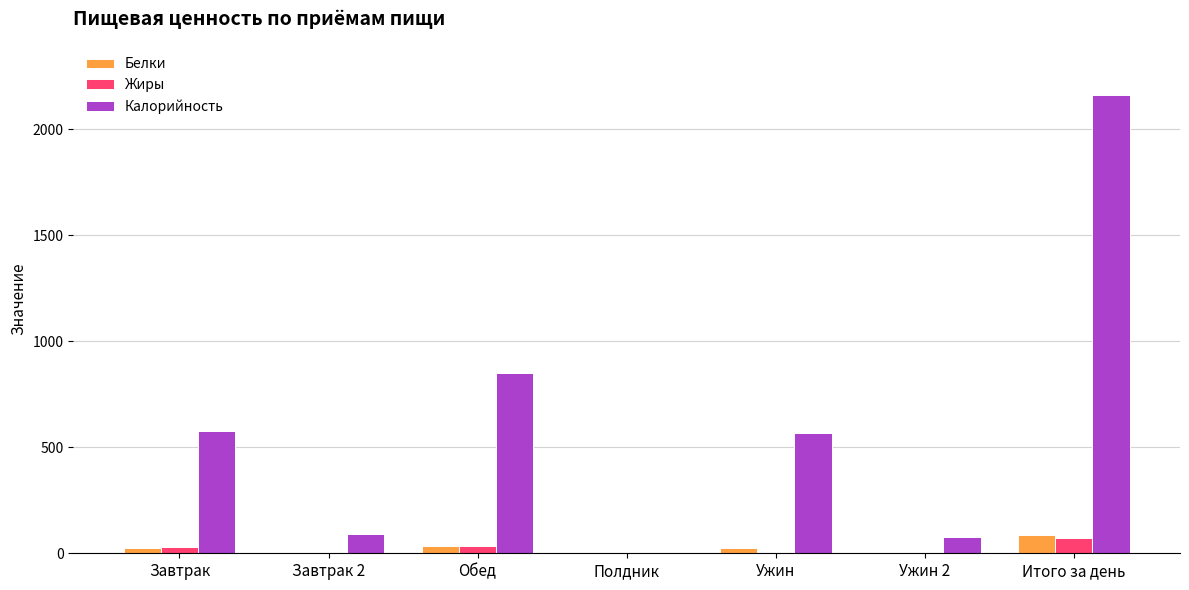

What is the total value across all series at Итого за день?

2322.7